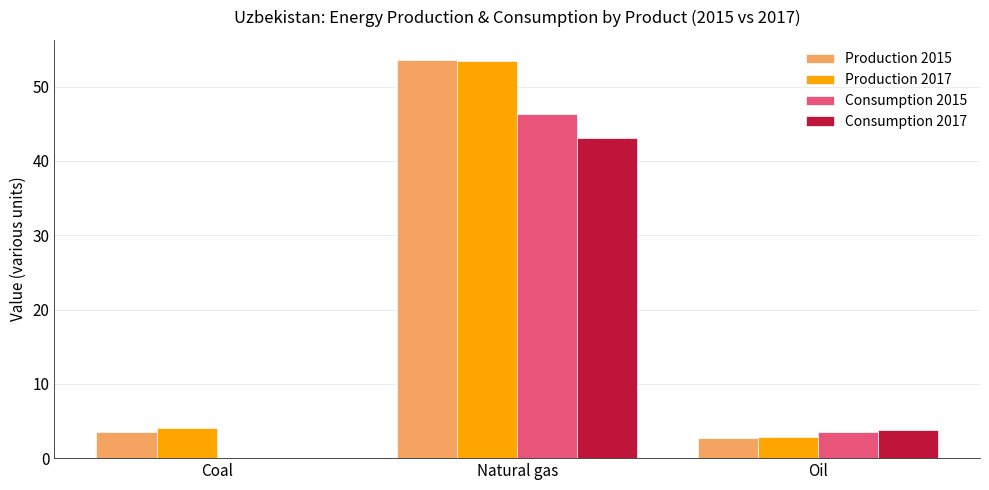

What is the highest value of the Production 2015 series?

53.6